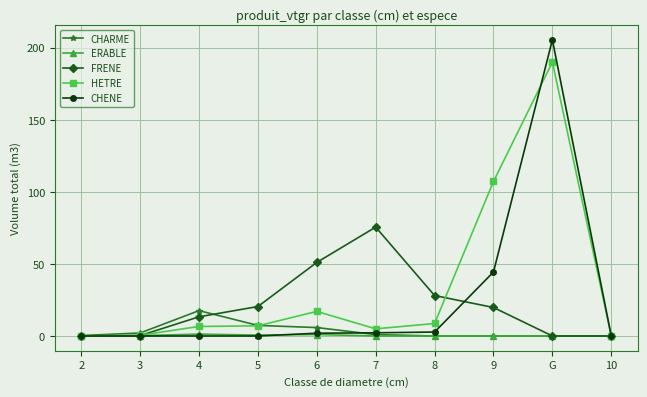

What is the maximum value shown in the chart?

205.4